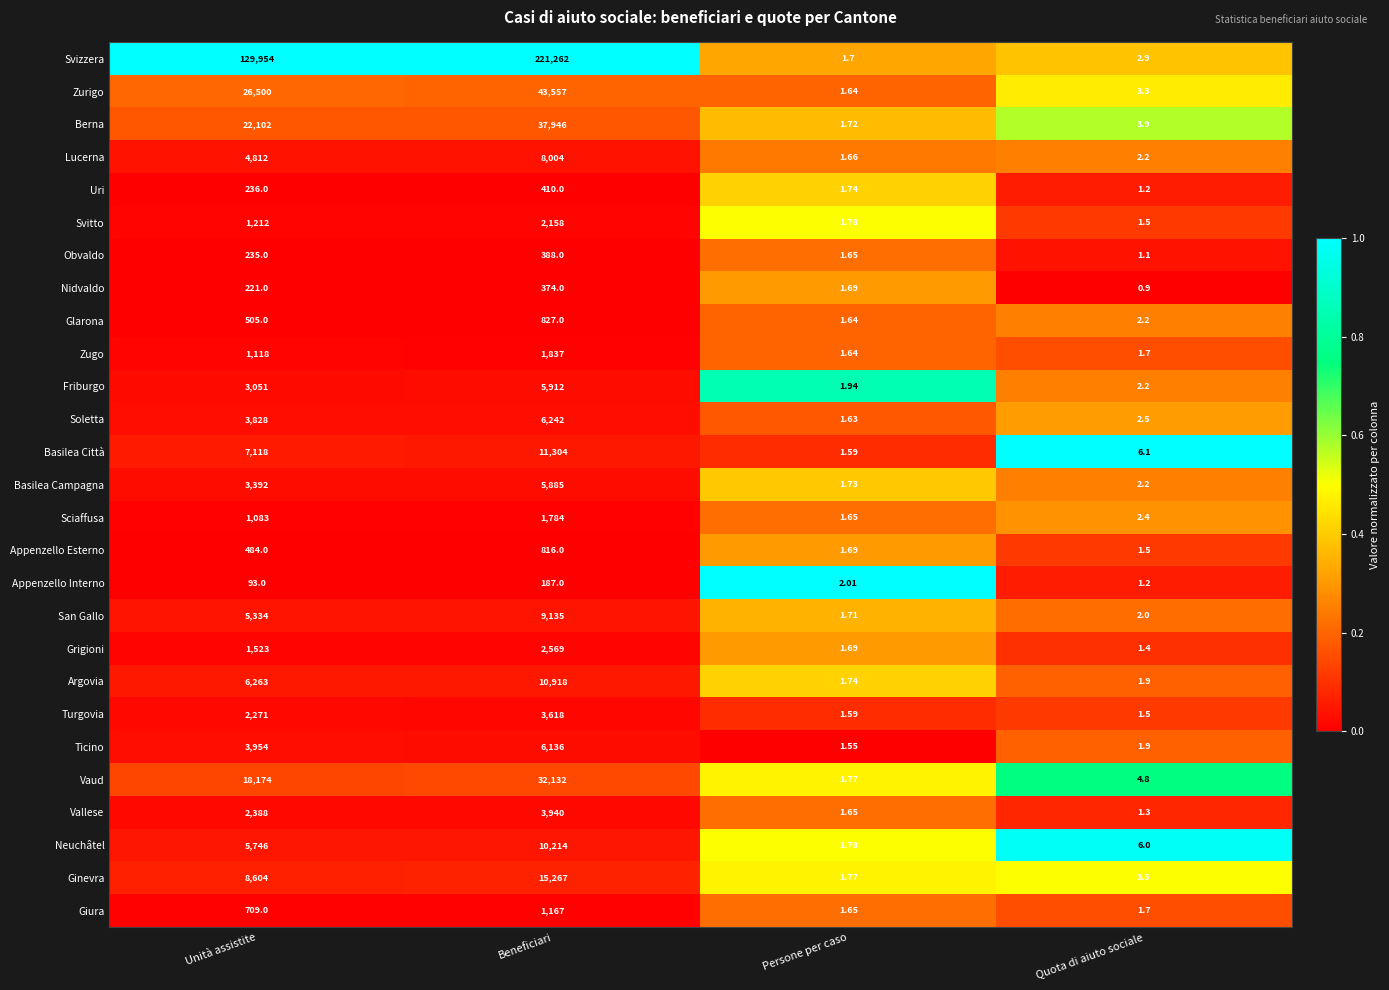

Which series has the widest spread of values?

Svizzera